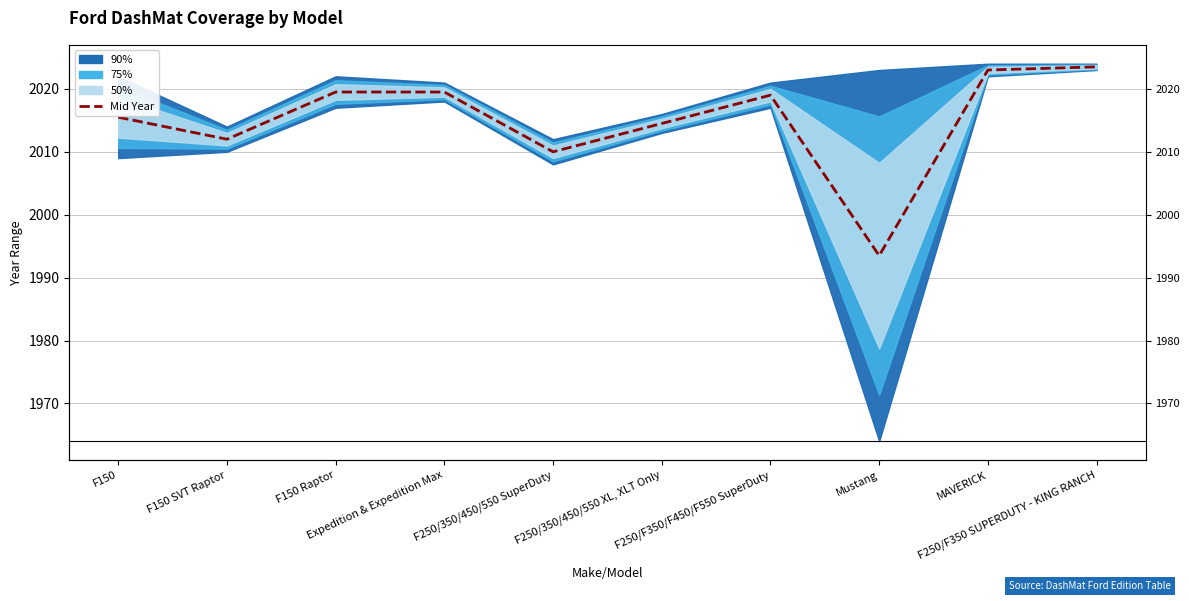

What is the sum of the values at F150 SVT Raptor and F250/350/450/550 XL, XLT Only?

4026.5